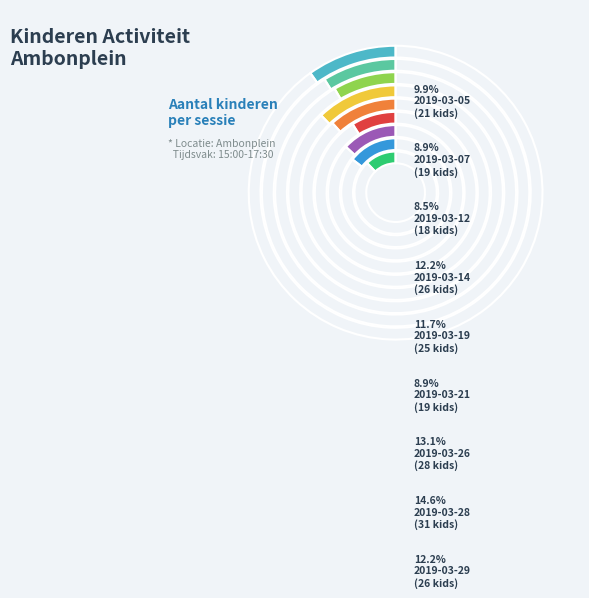

Which category has the biggest portion of the pie?

2019-03-28